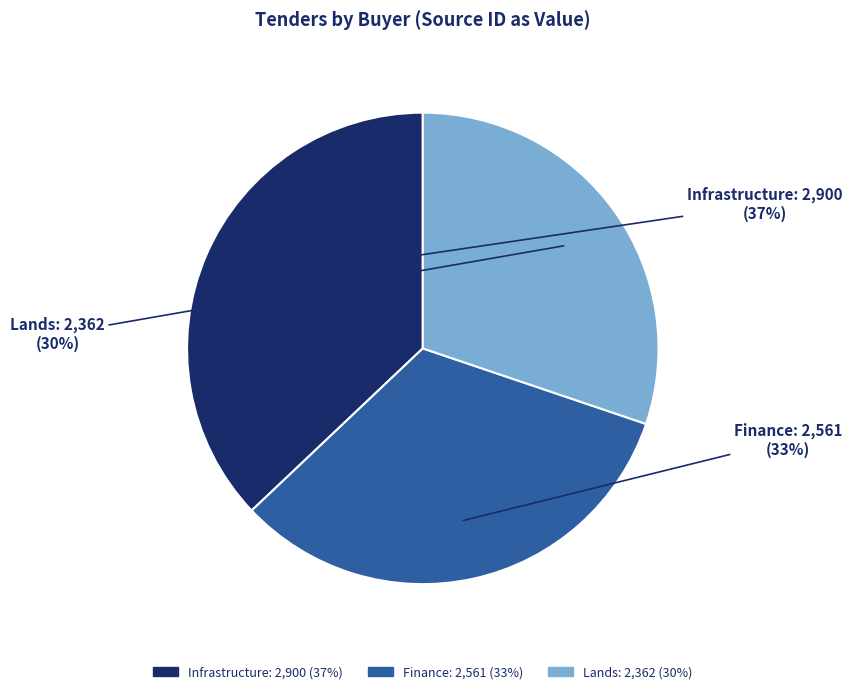

Combined, do Finance and Lands account for over 50%?

Yes